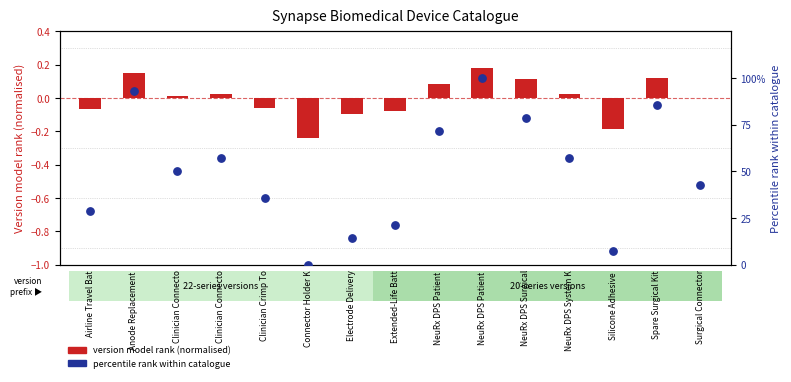

What are all the series names shown in the legend?

Version model rank (normalised), Percentile rank within catalogue